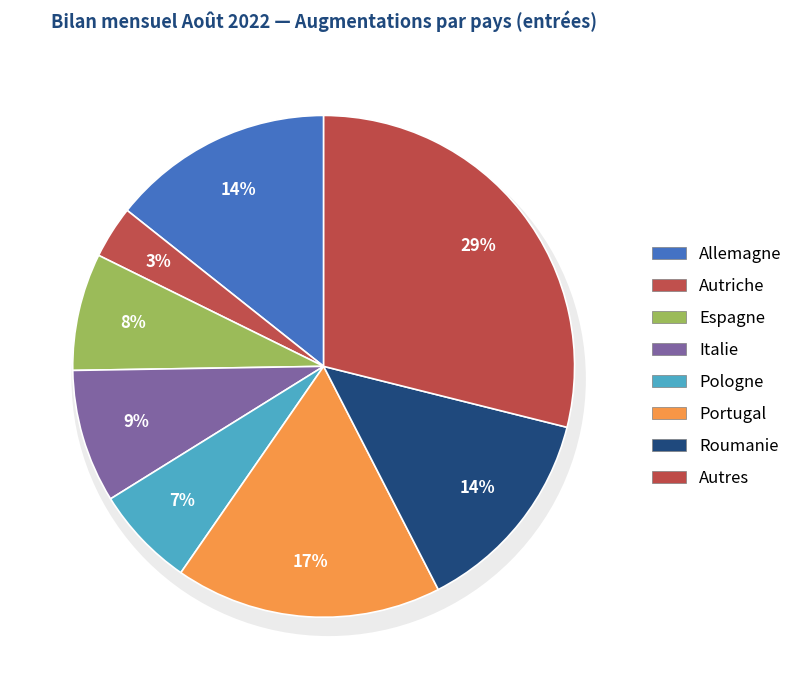

Rank the categories by value from lowest to highest.

Autriche, Pologne, Espagne, Italie, Roumanie, Allemagne, Portugal, Autres